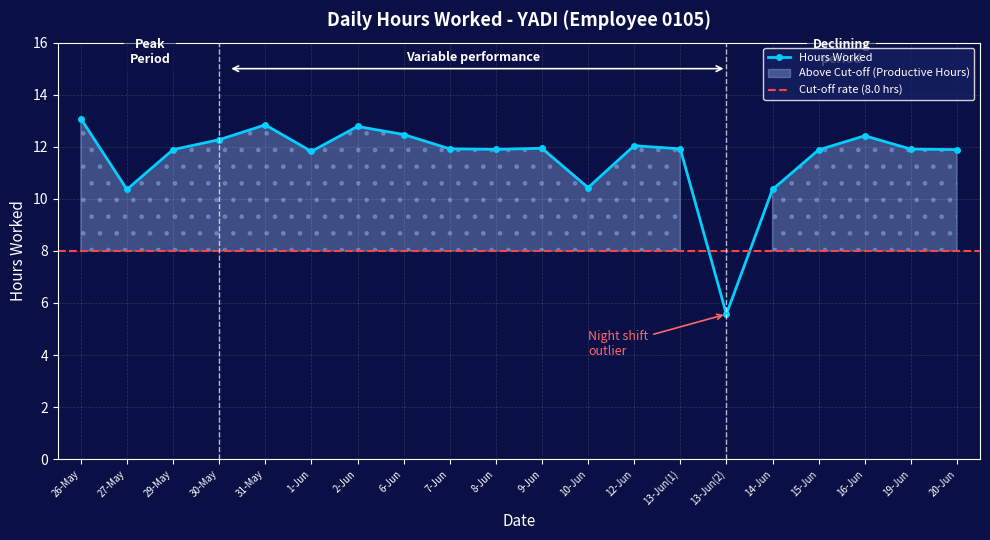

What is the smallest value displayed?

5.6